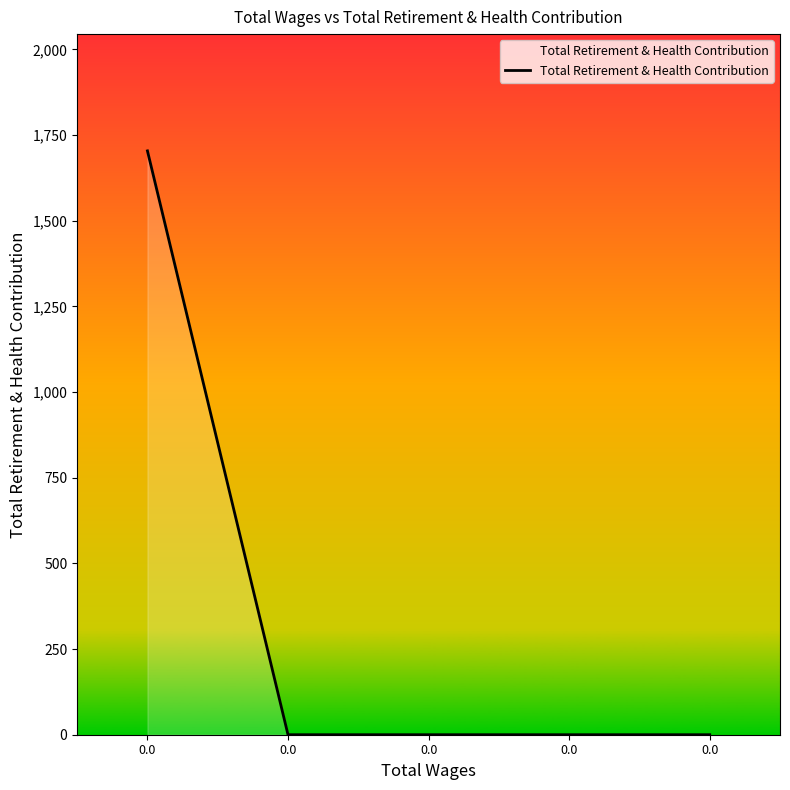

Is this an area chart (filled region under the line)?

Yes